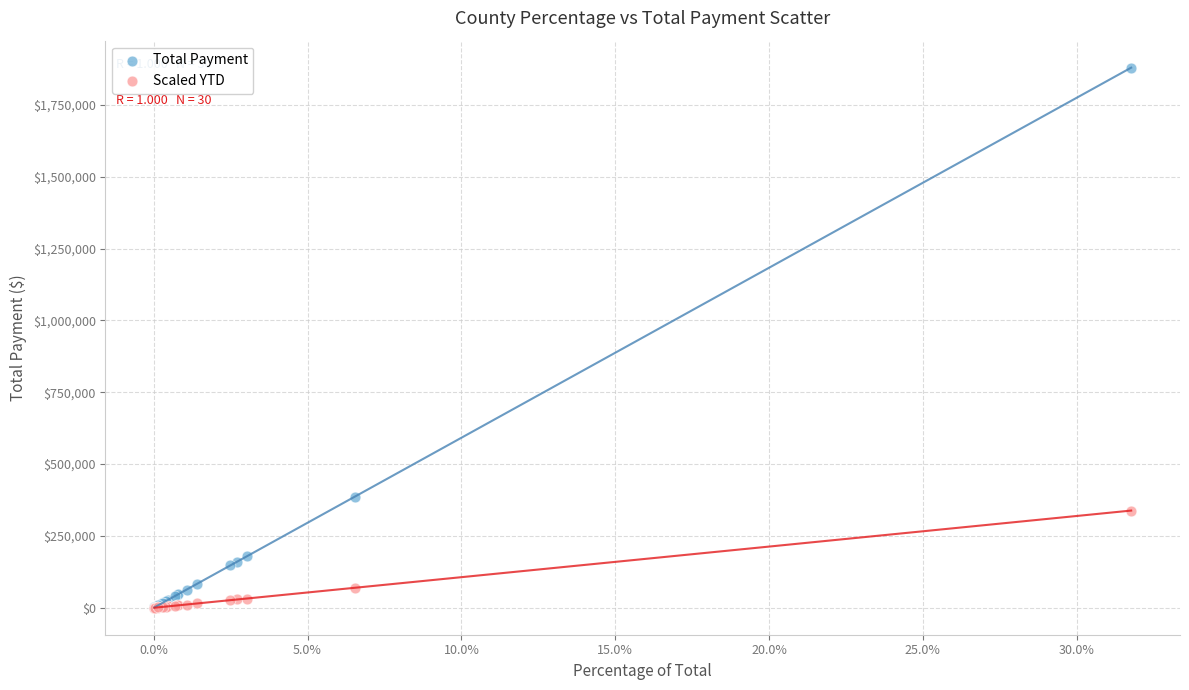

Across all series, what Y value is closest to 939778?

386605.8